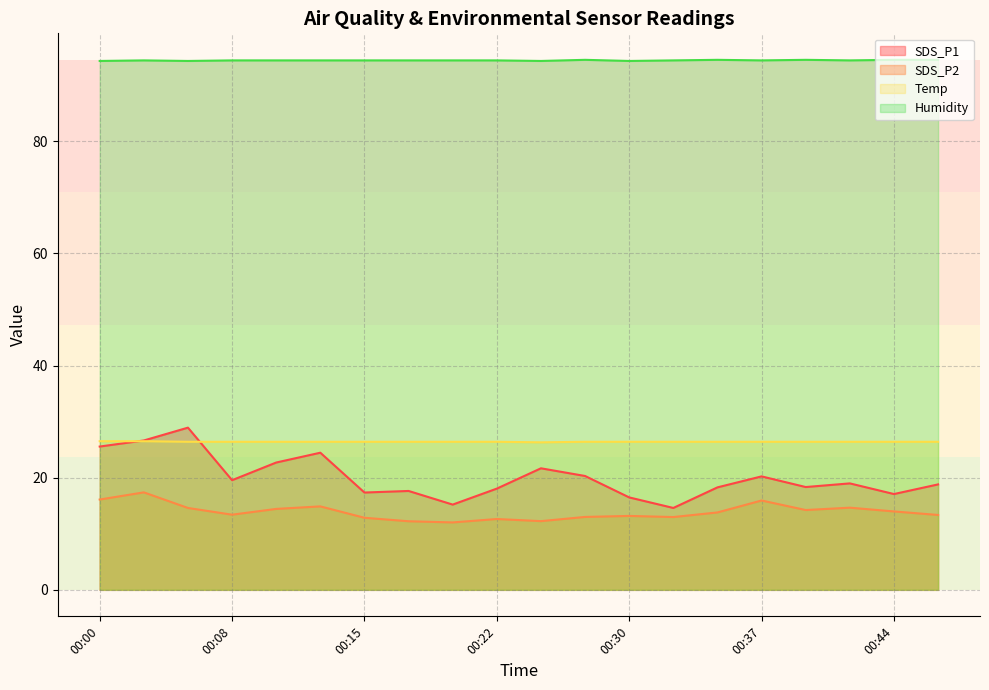

At 00:05, list the series in order from largest to smallest.

Humidity, SDS_P1, Temp, SDS_P2